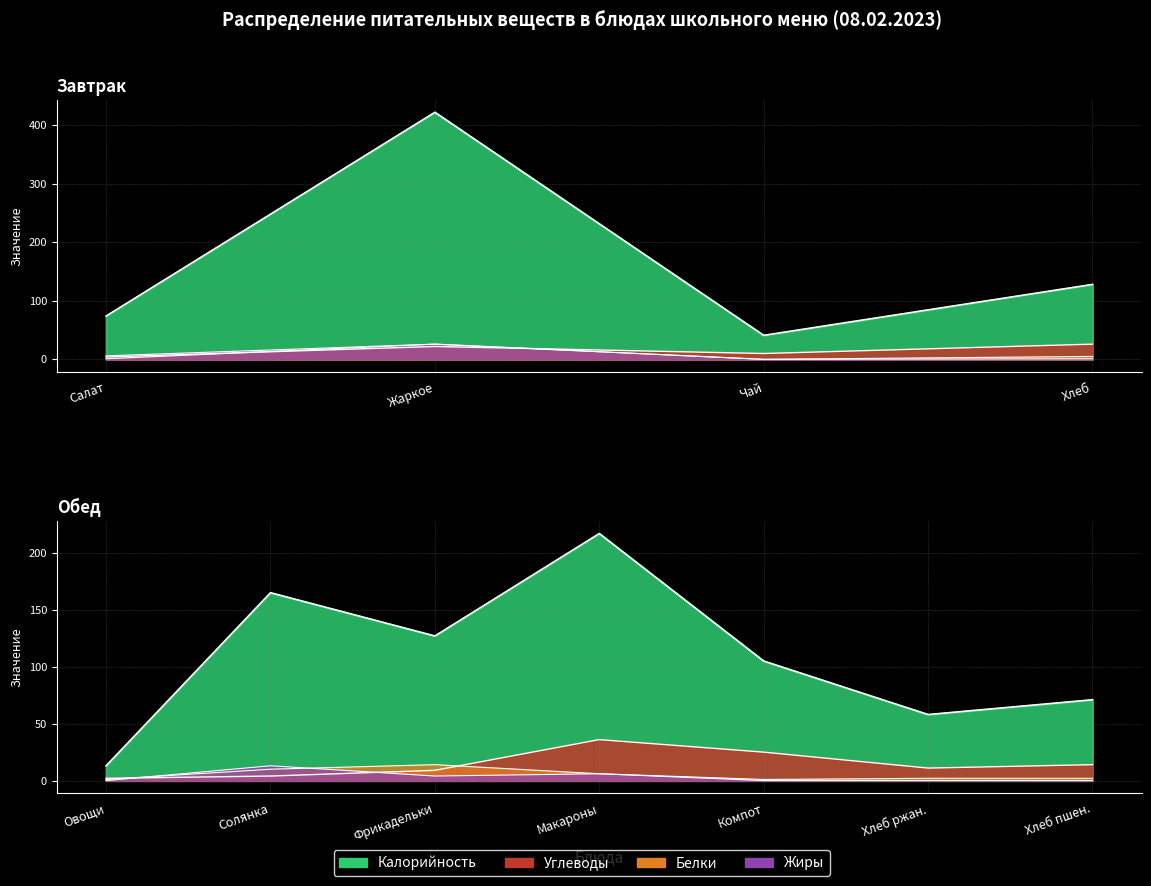

Which series changed the most between ОВОЩИ СВЕЖИЕ ПОРЦИЯМИ and МАКАРОННЫЕ ИЗДЕЛИЯ ОТВАРНЫЕ?

Калорийность